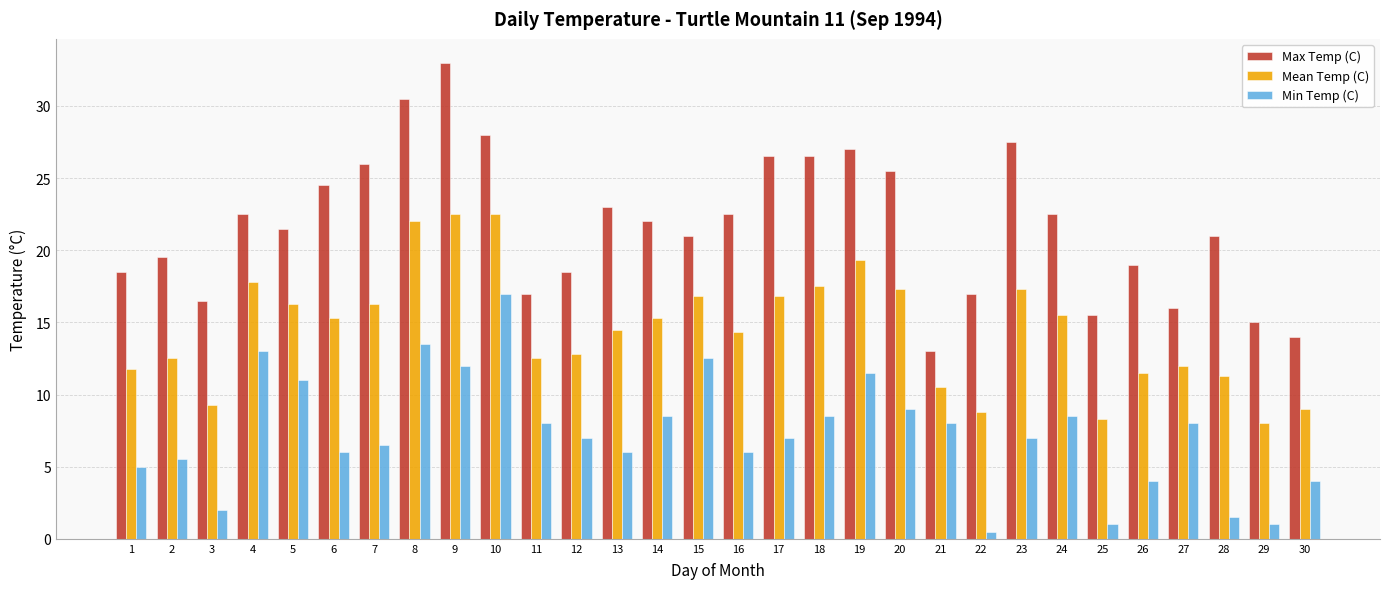

Which series has the largest range (max minus min)?

Max Temp (C)